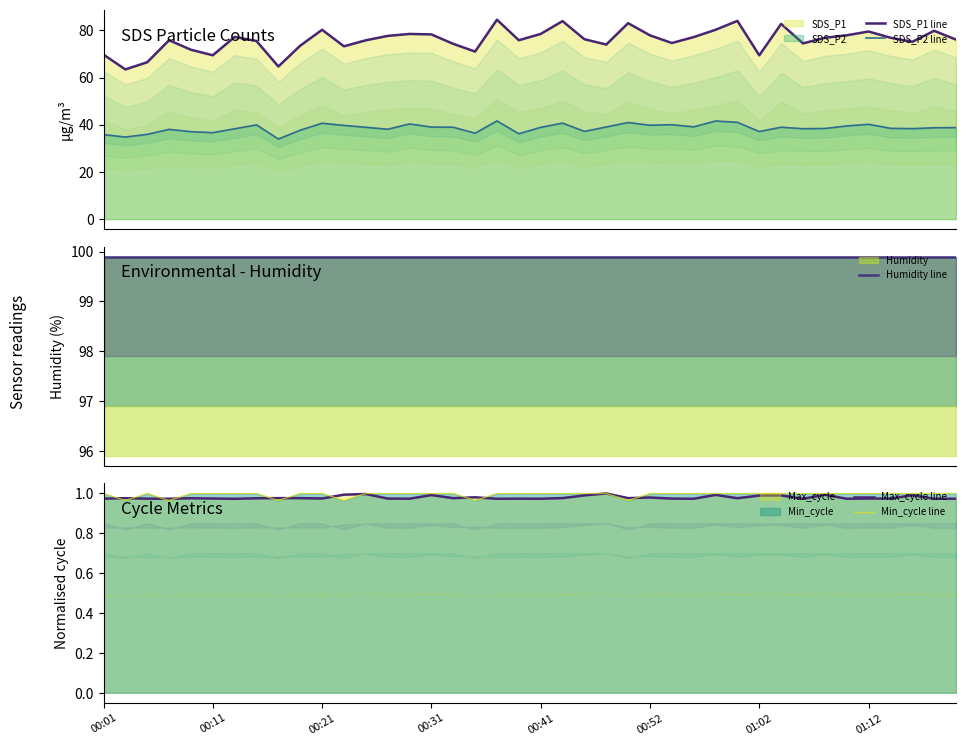

True or false: SDS_P1 line and Min_cycle line intersect in this chart.

False